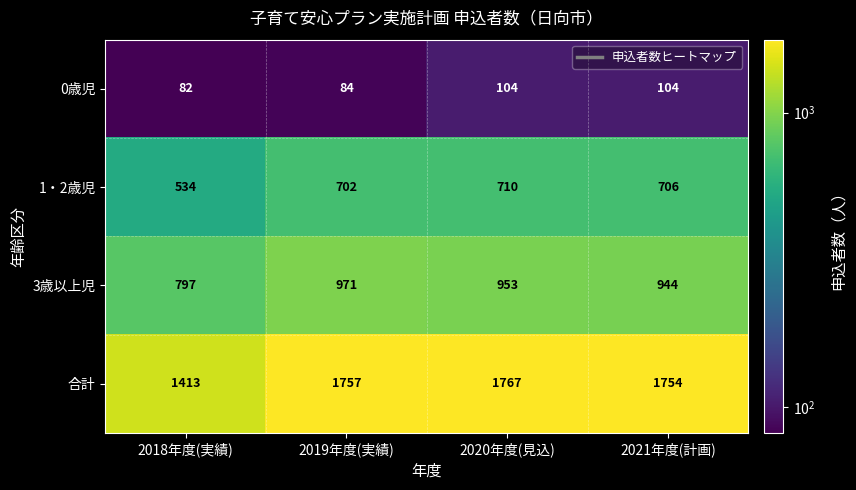

Rank the series at 2020年度(見込) from lowest to highest value.

0歳児, 1・2歳児, 3歳以上児, 合計